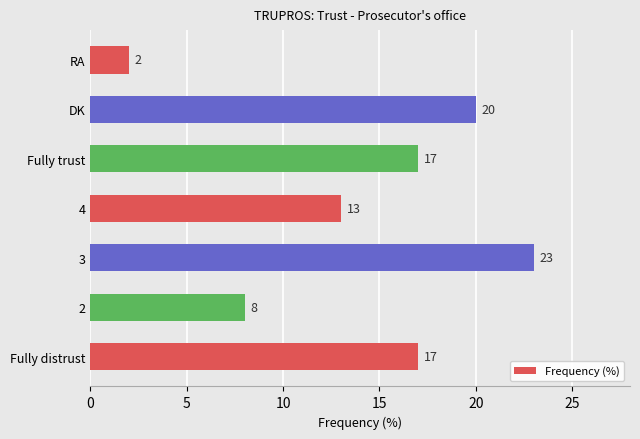

Reading bottom to top, extract all data points from this chart.

17	8	23	13	17	20	2